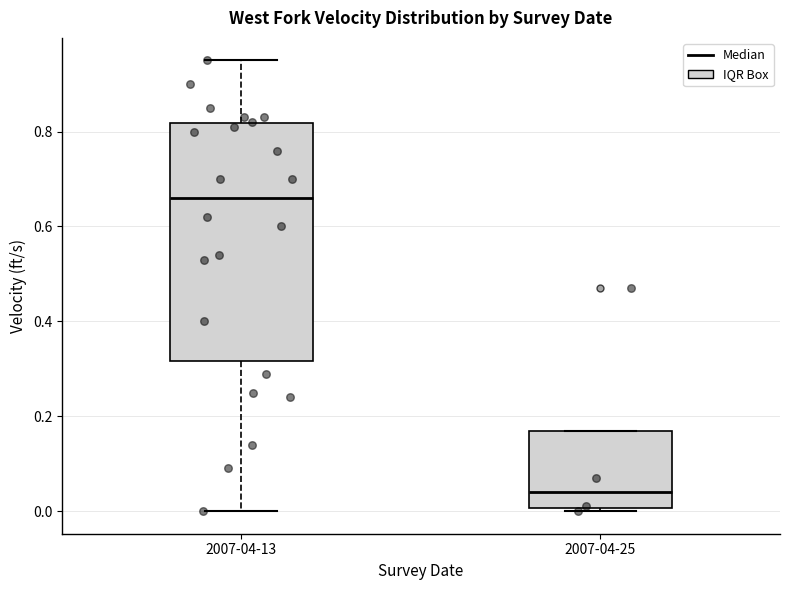

Where is the upper edge of the box for 2007-04-25 on the y-axis? The values are not printed on the chart, so give them approximately, as read against the axis.

0.18